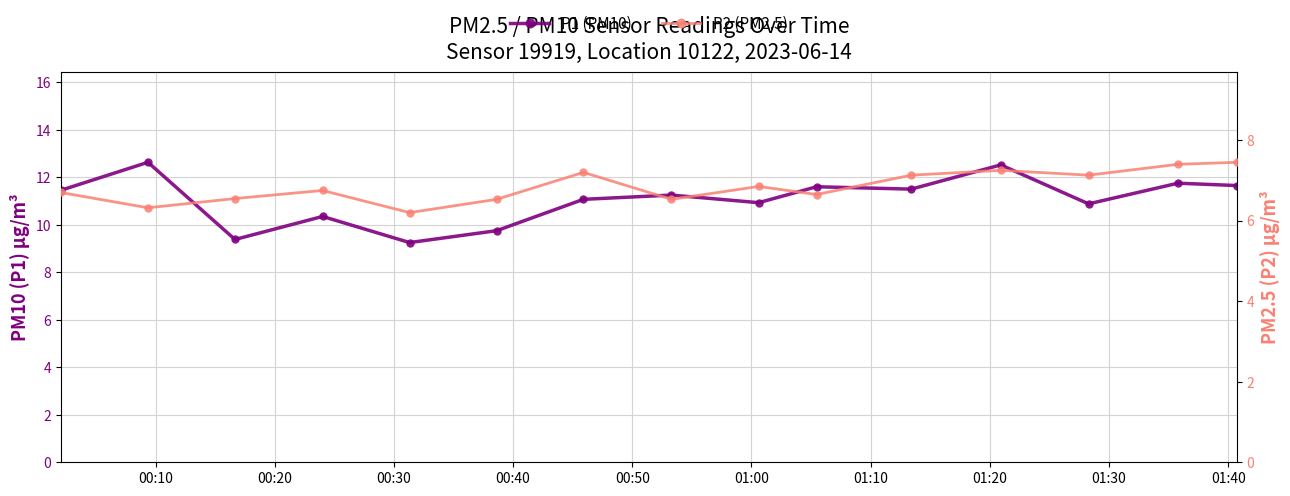

Is the value of P2 (PM2.5) at 00:20 greater than the value of P1 (PM10) at 10?

No